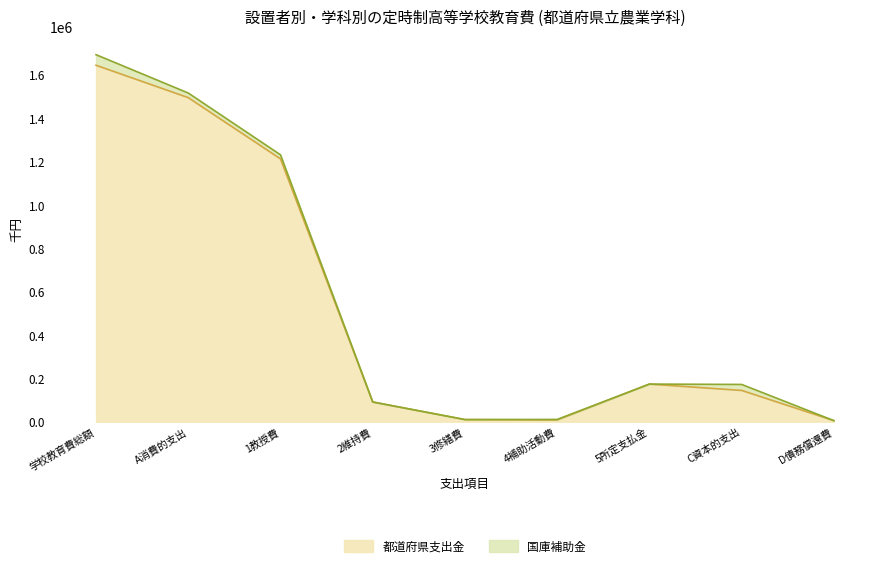

Reading right to left, list all the values displayed in this chart.

4957	144459	173609	8127	9863	90983	1212625	1495207	1644623